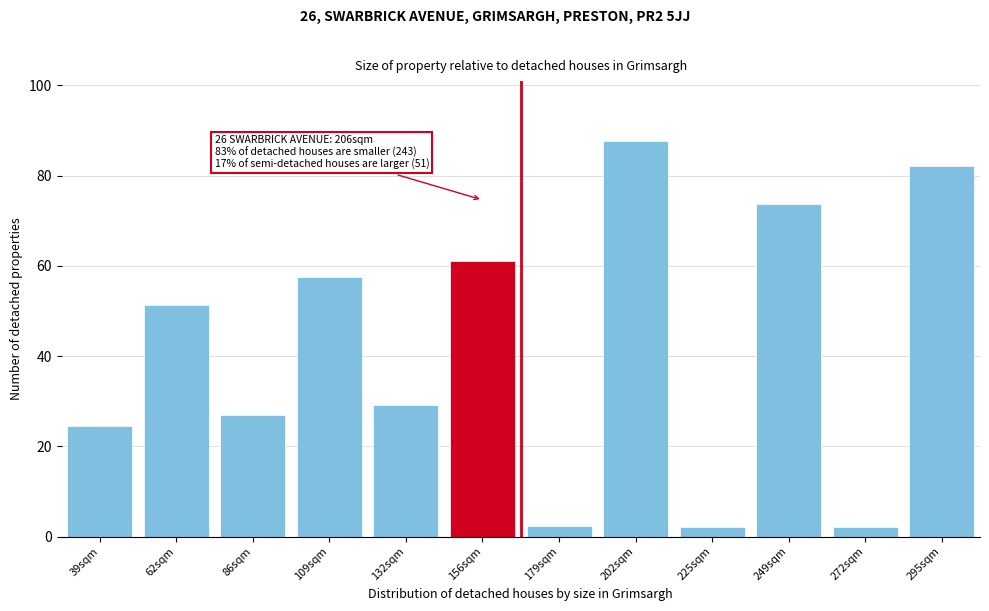

Where is the data nearest to the value 44?

62sqm